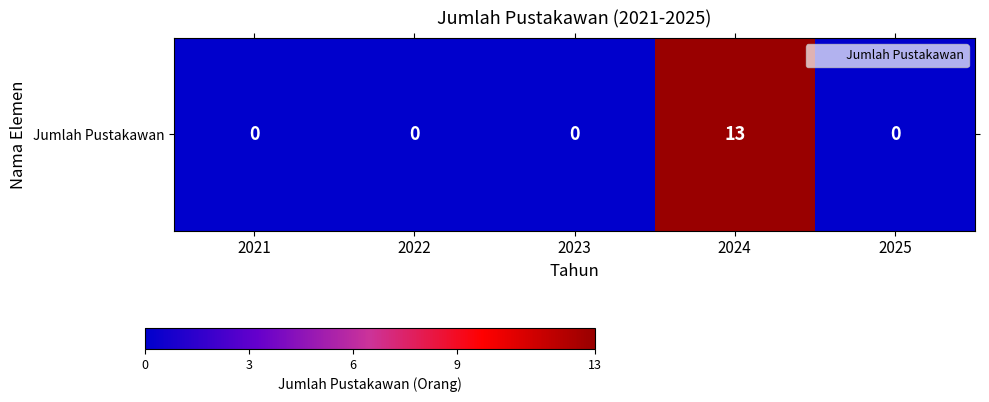

List the labels in order of value, largest first.

2024, 2021, 2022, 2023, 2025